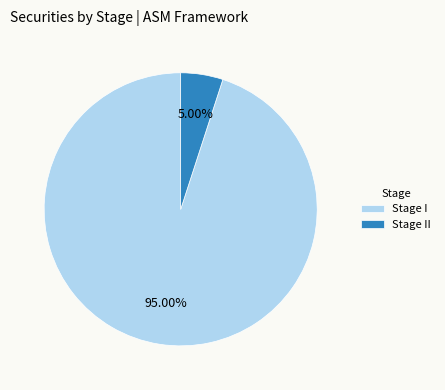

To the nearest percent, what portion does Stage II represent?

5%